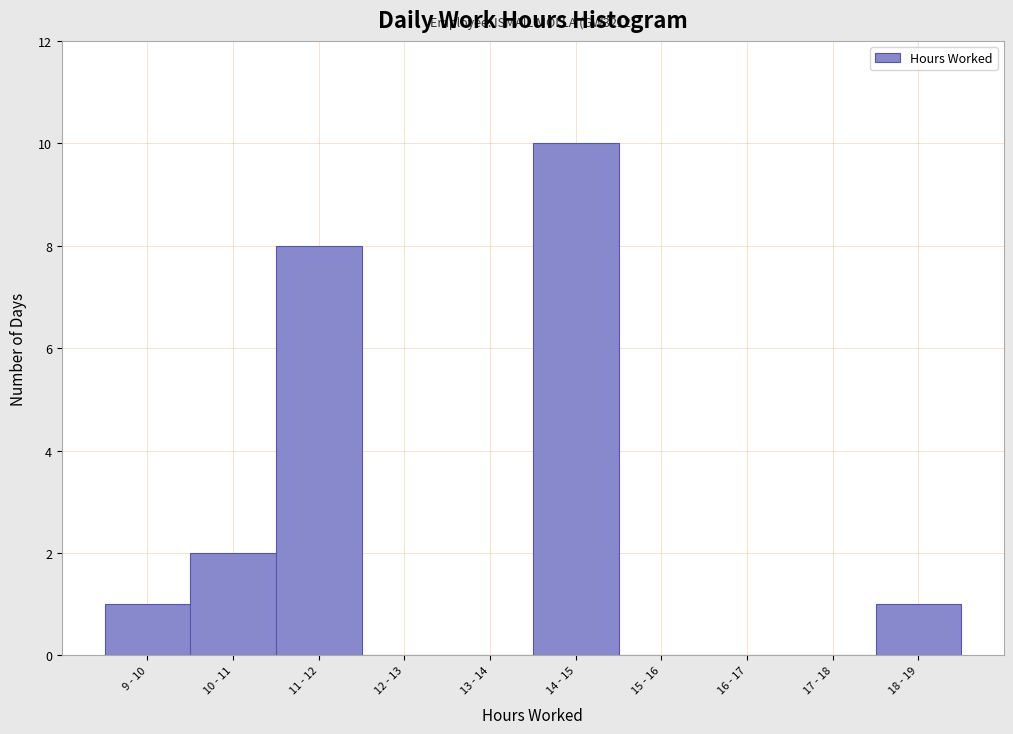

Reading right to left, list all the values displayed in this chart.

18 - 19=1	17 - 18=0	16 - 17=0	15 - 16=0	14 - 15=10	13 - 14=0	12 - 13=0	11 - 12=8	10 - 11=2	9 - 10=1